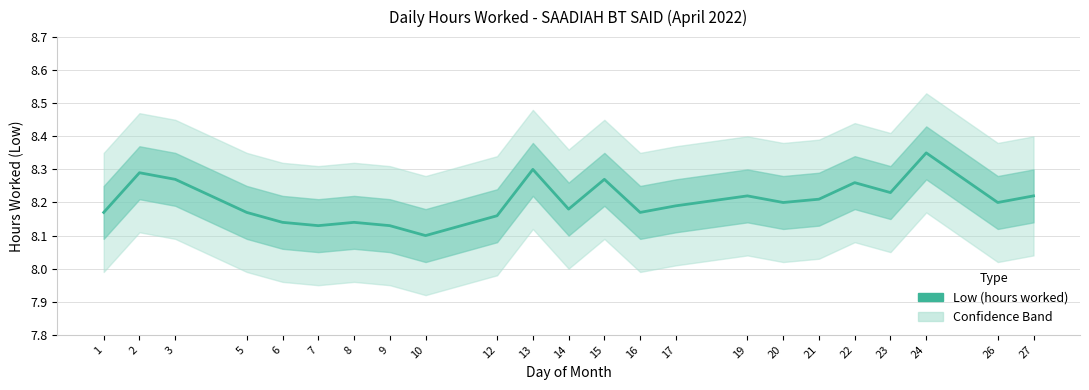

Is it true that the value at 22 is 8.3?

True